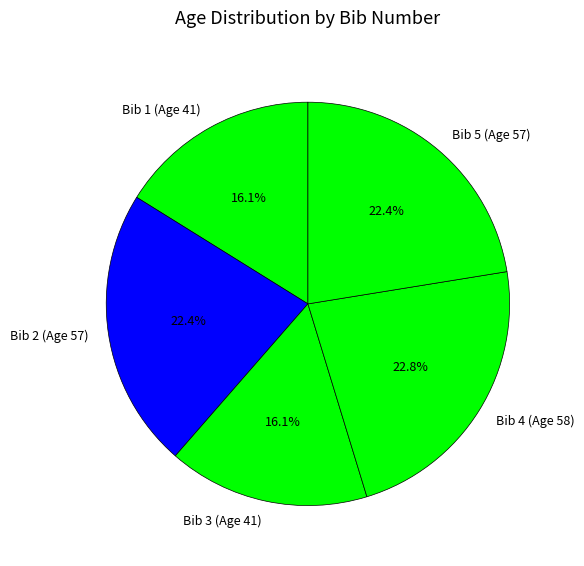

Is Bib 3 (Age 41) the majority of the pie?

No